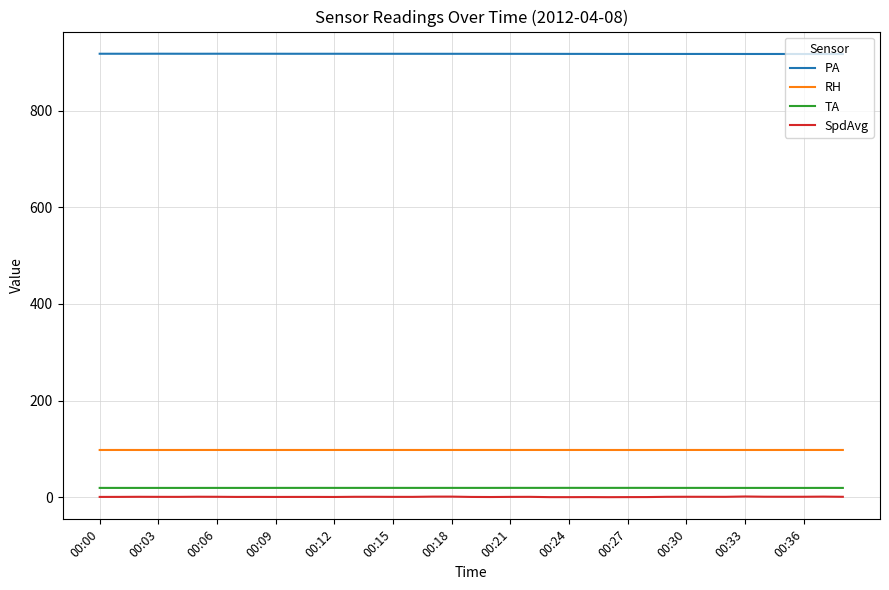

What is the sum of all TA values?

757.9